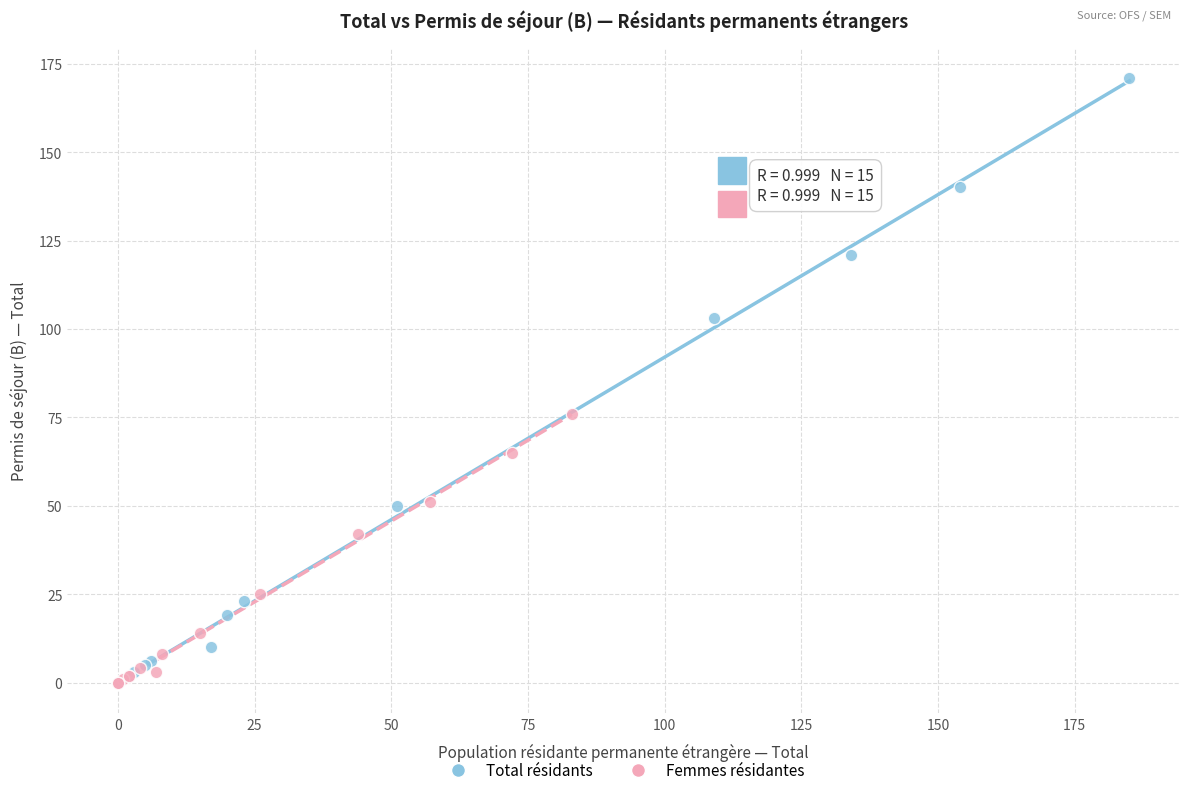

Which series contains the highest Y value?

Total résidants